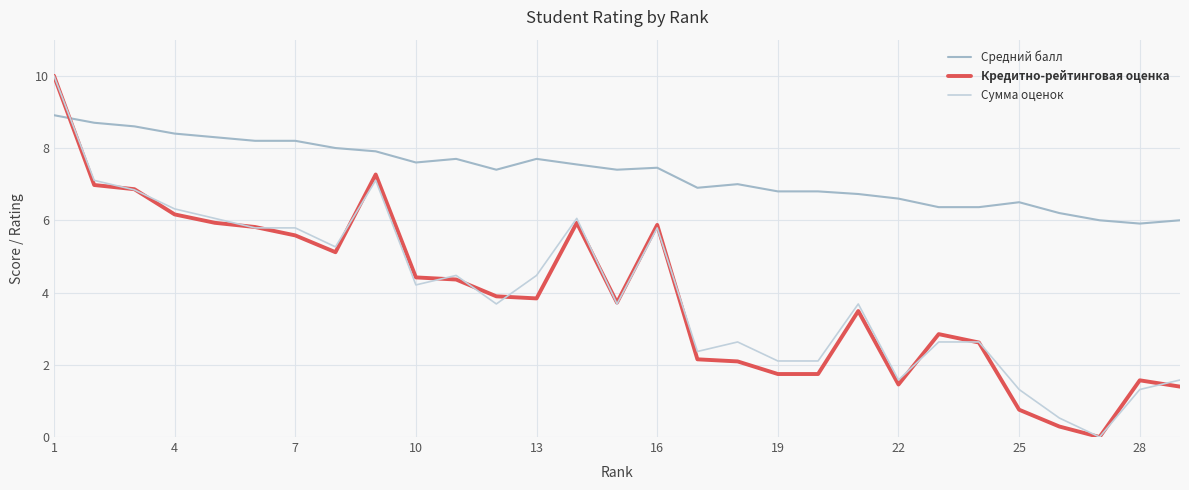

What is the maximum value for Сумма оценок?

10.0